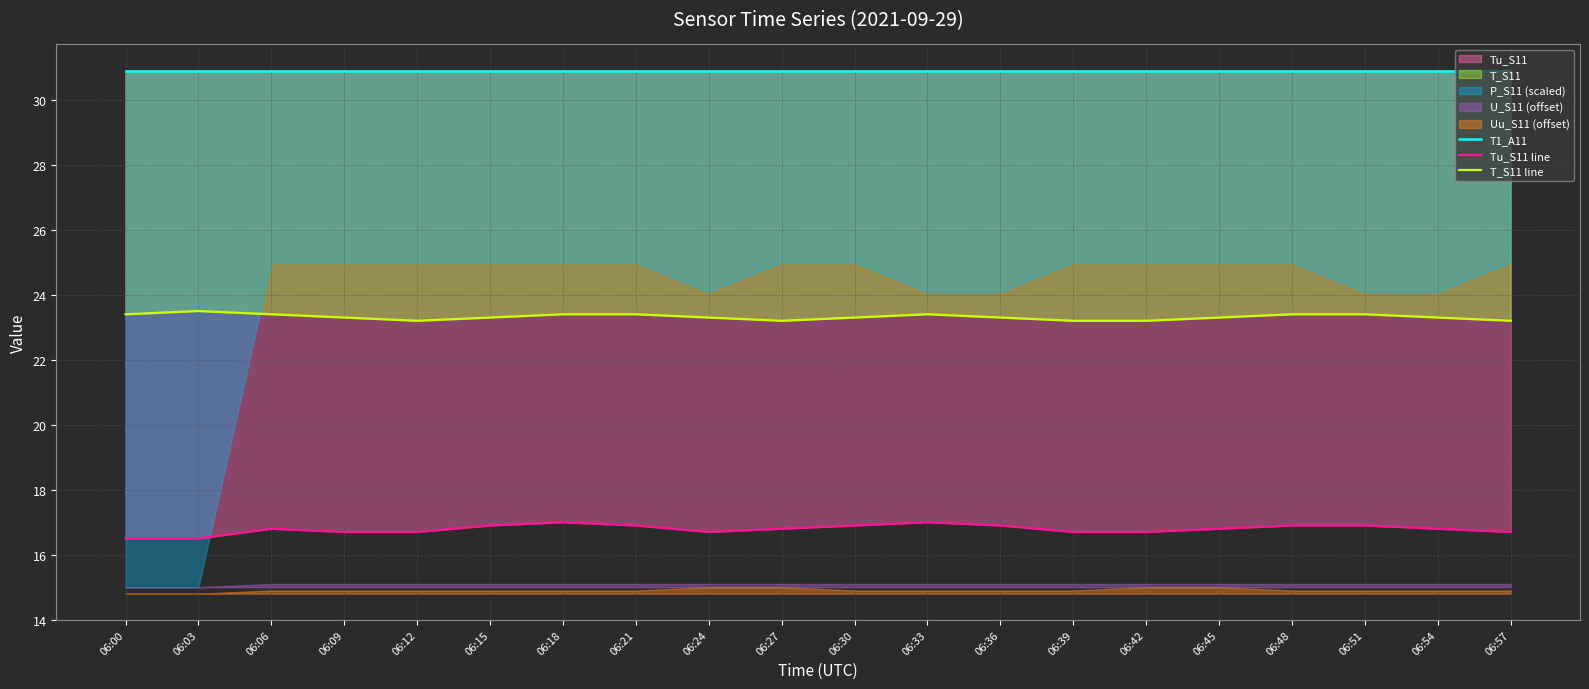

True or false: T1_A11 and T_S11 line cross at least once.

False